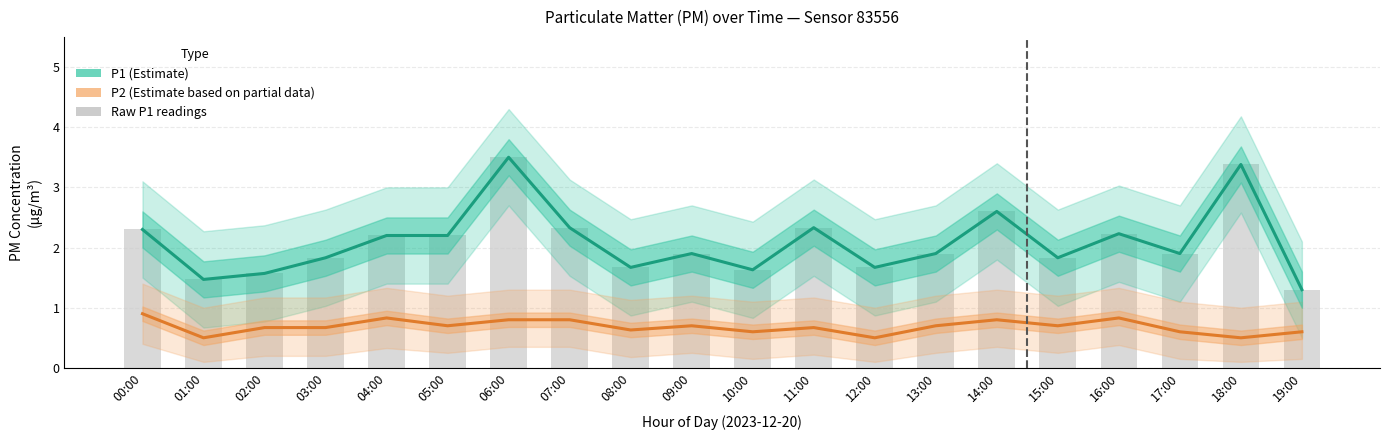

Are the bars grouped side by side (vs. stacked)?

Yes